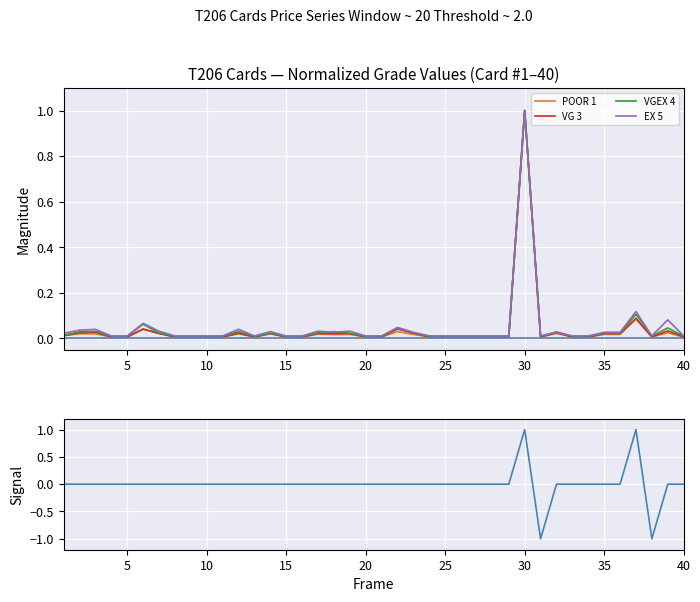

What is the highest value of the VGEX 4 series?

1.0